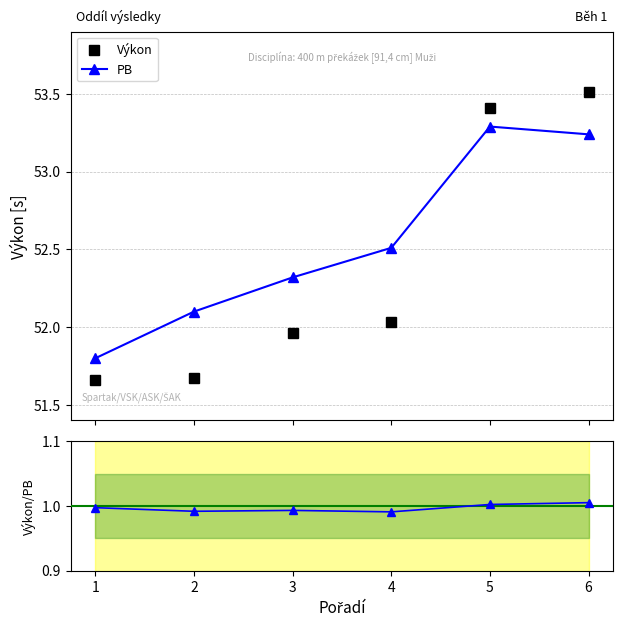

Reading left to right, list all the values displayed in this chart.

Výkon: 1=51.7	2=51.7	3=52.0	4=52.0	5=53.4	6=53.5
PB: 1=51.8	2=52.1	3=52.3	4=52.5	5=53.3	6=53.2
Výkon/PB: 1=1.0	2=1.0	3=1.0	4=1.0	5=1.0	6=1.0